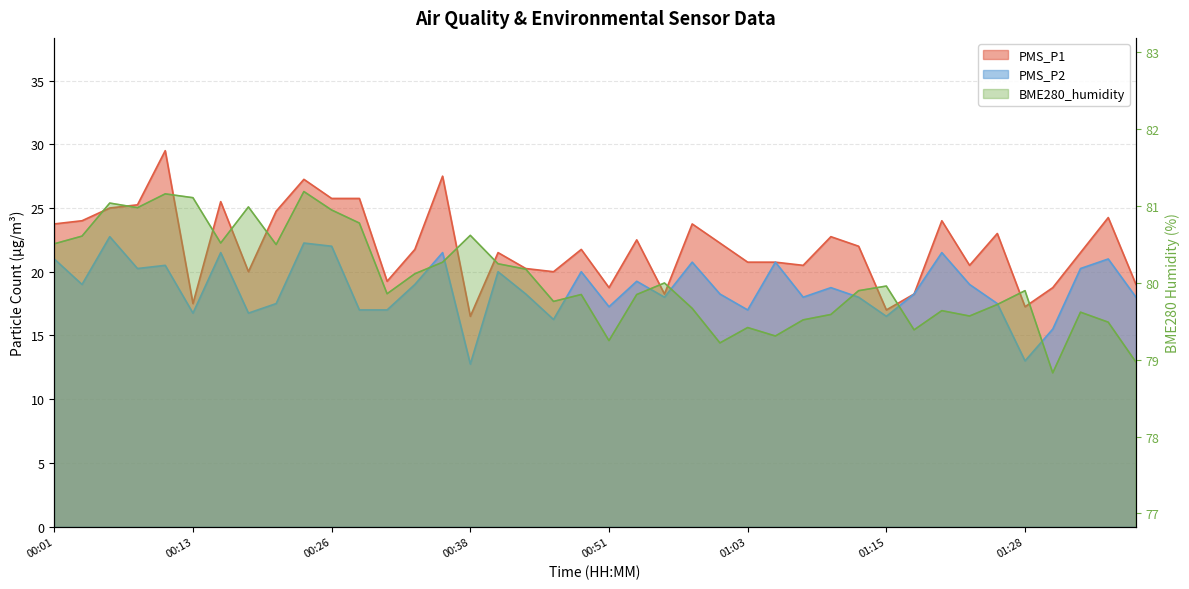

The PMS_P2 series shows 16.8 at 00:18. True or false?

True